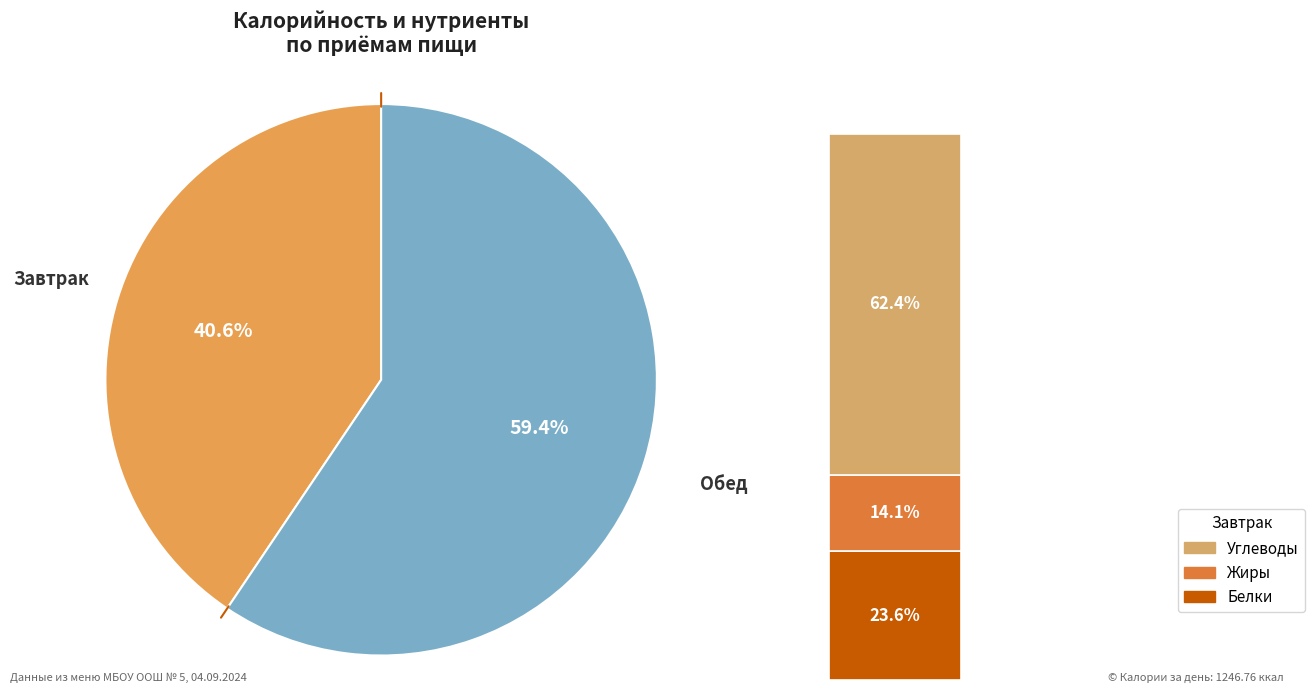

Rank the categories by value from highest to lowest.

Обед, Завтрак